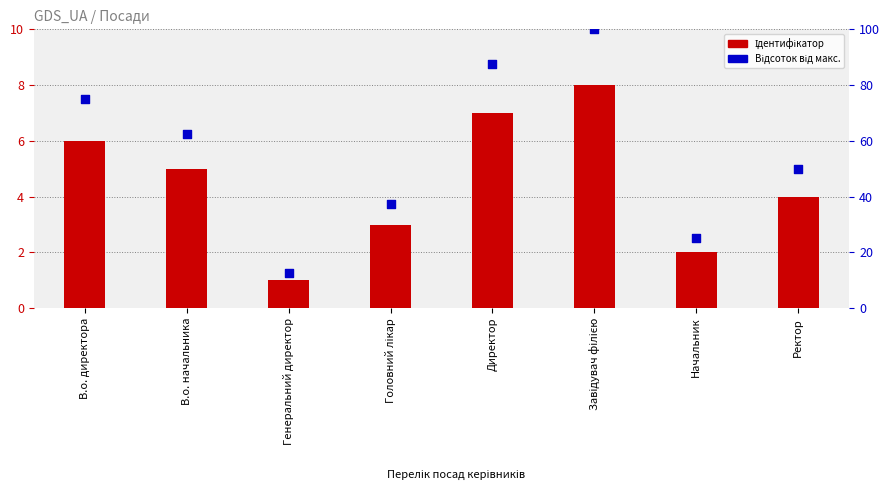

What are all the series names shown in the legend?

Ідентифікатор, Відсоток від макс.